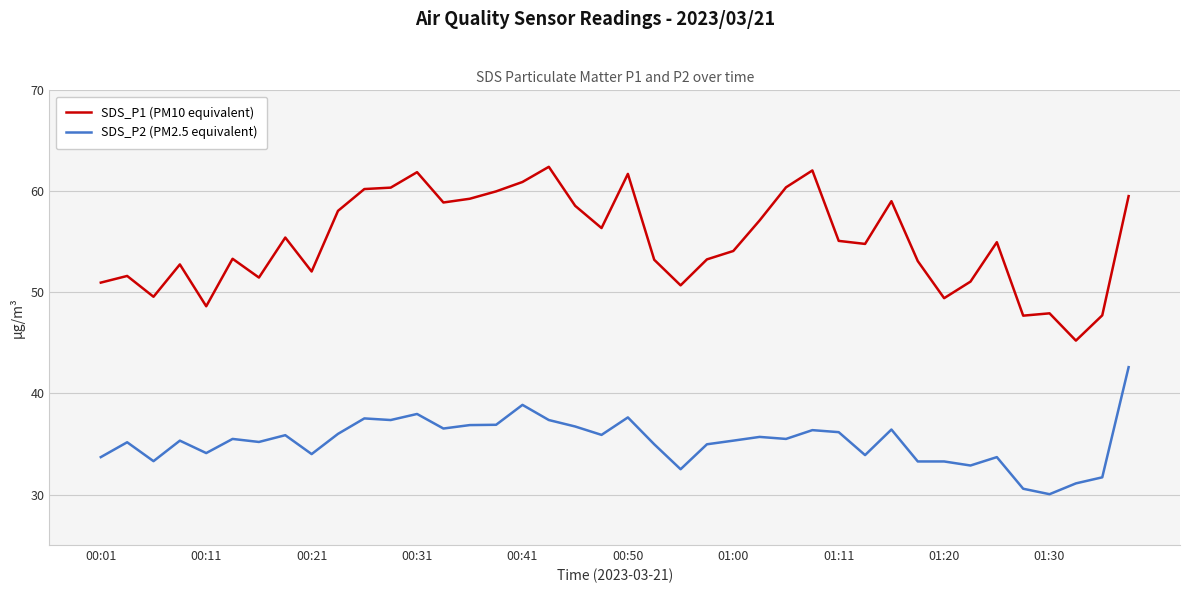

Count the number of categories in the chart.

40